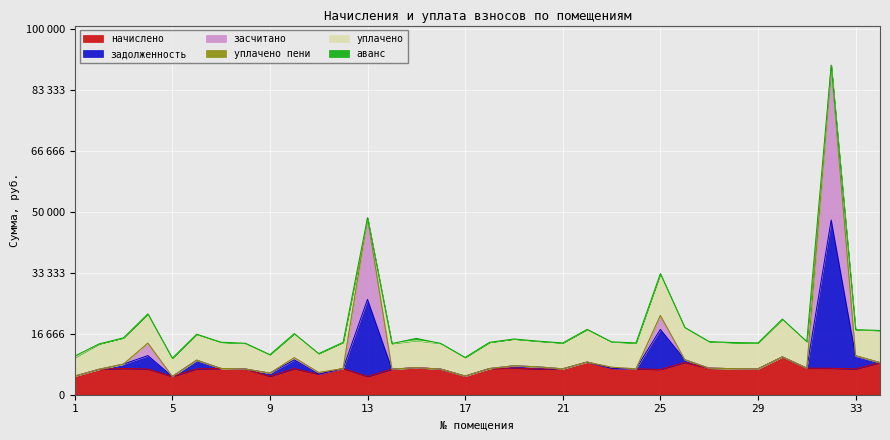

List the labels in order of начислено value, largest first.

30, 22, 26, 34, 15, 19, 27, 31, 23, 32, 3, 7, 12, 18, 10, 28, 21, 24, 29, 6, 33, 4, 8, 20, 16, 14, 2, 25, 11, 17, 1, 9, 5, 13